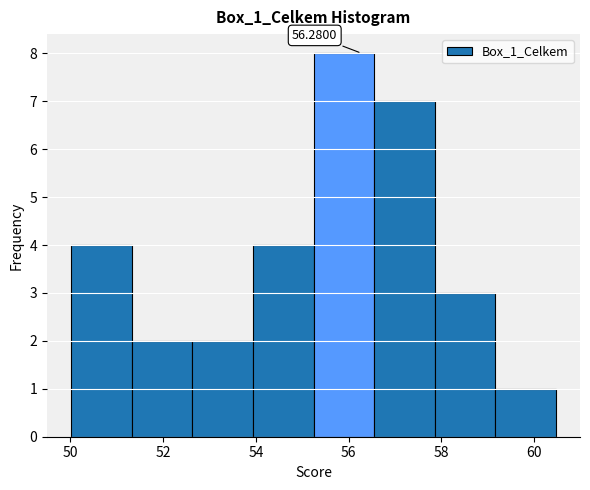

Which range on the x-axis has the tallest bar?

55.2 to 56.6